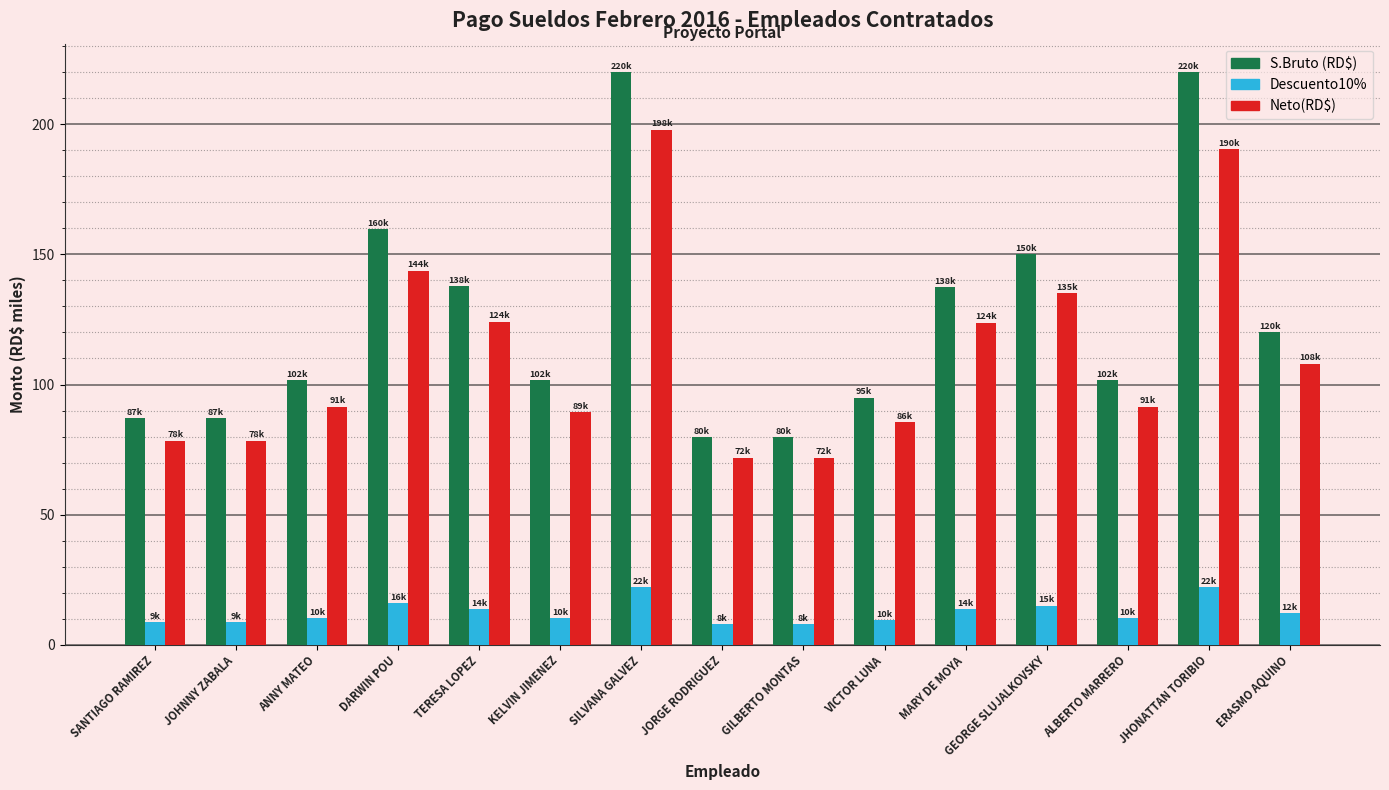

Which series has the widest spread of values?

S.Bruto (RD$)